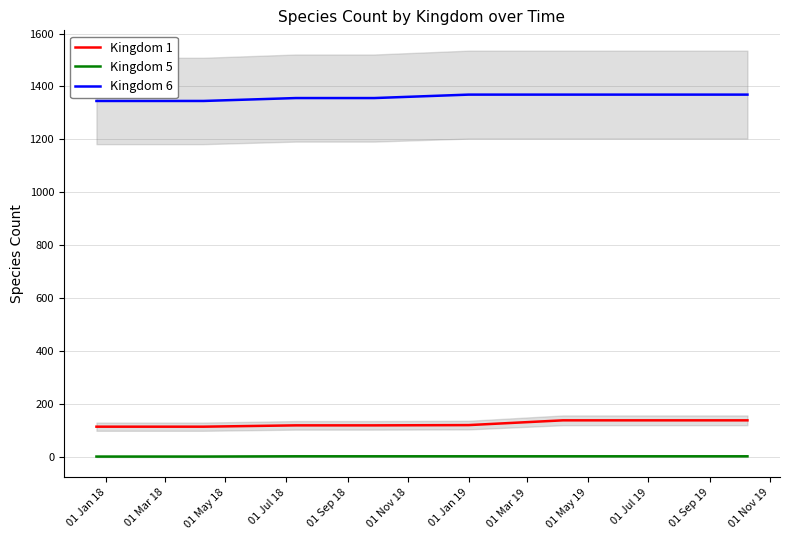

How many lines are shown in the chart?

3